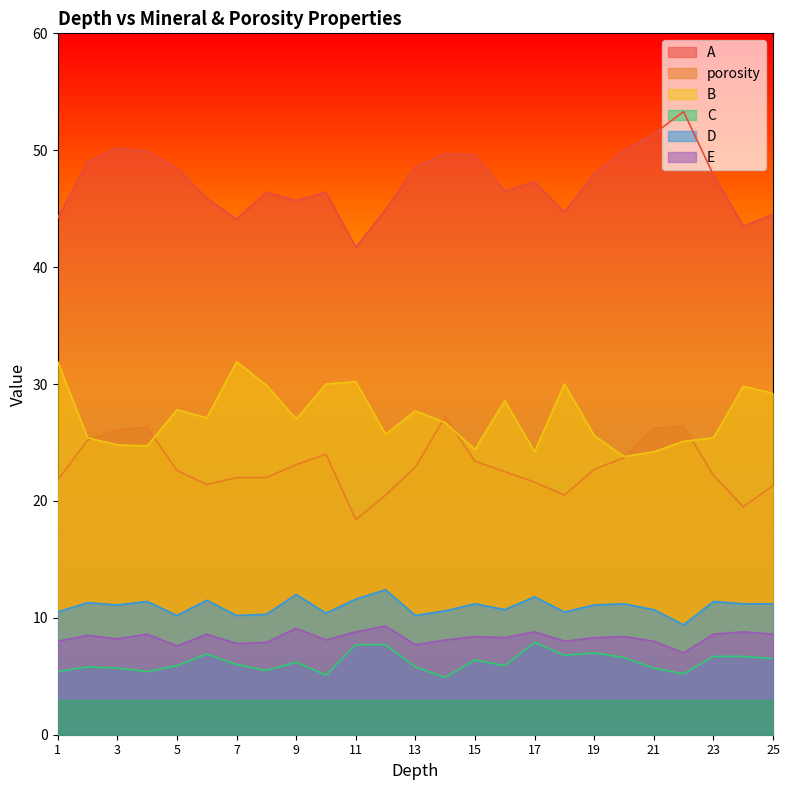

What is the total value across all series at 14?

127.2